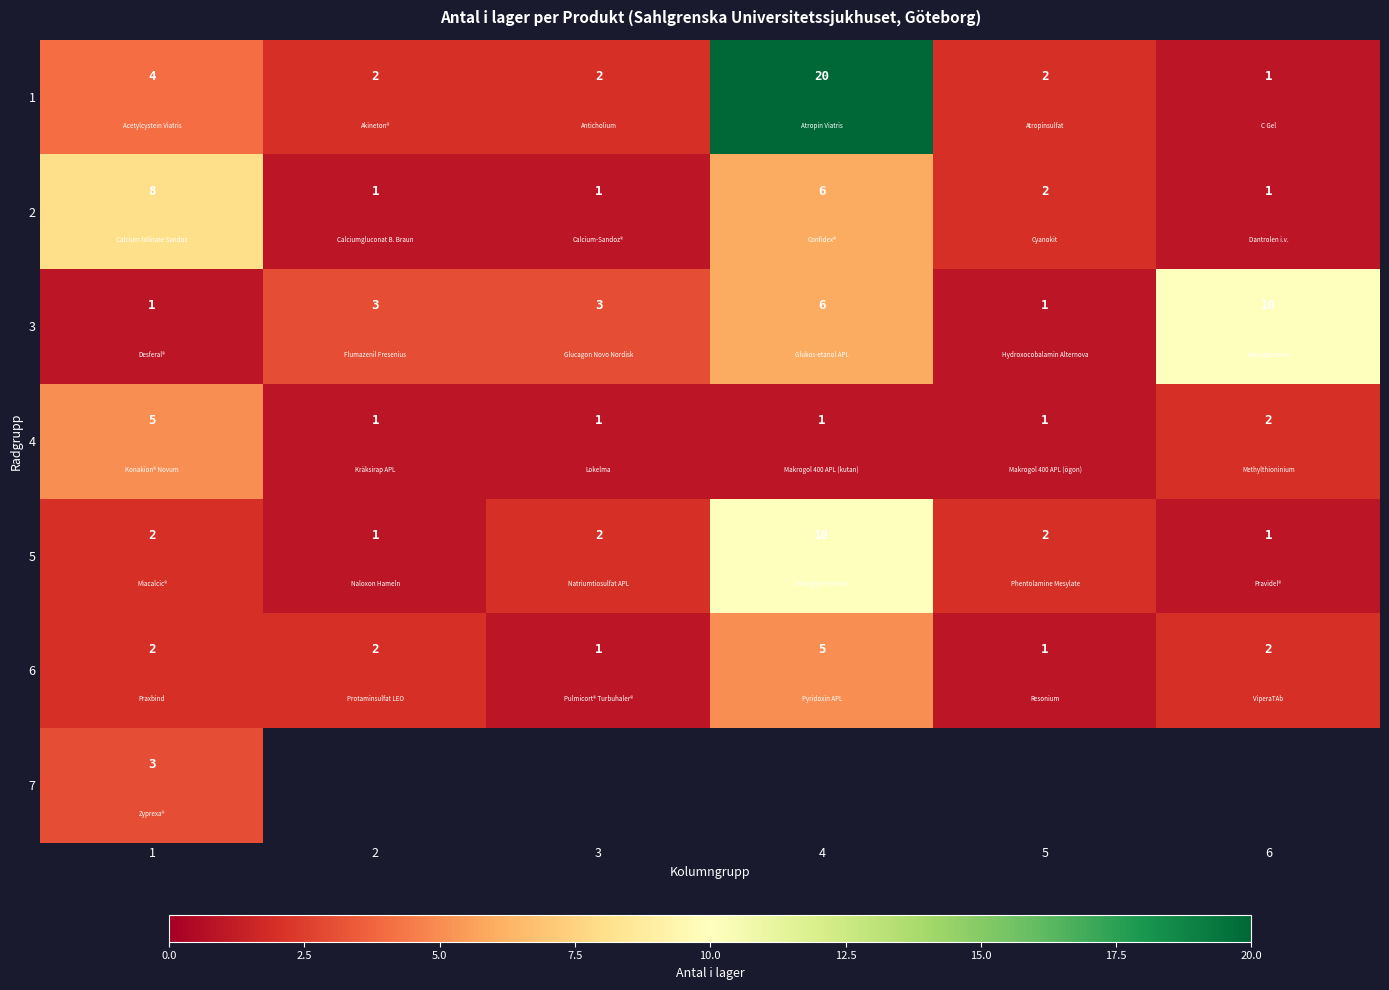

What is the greatest value displayed?

20.0